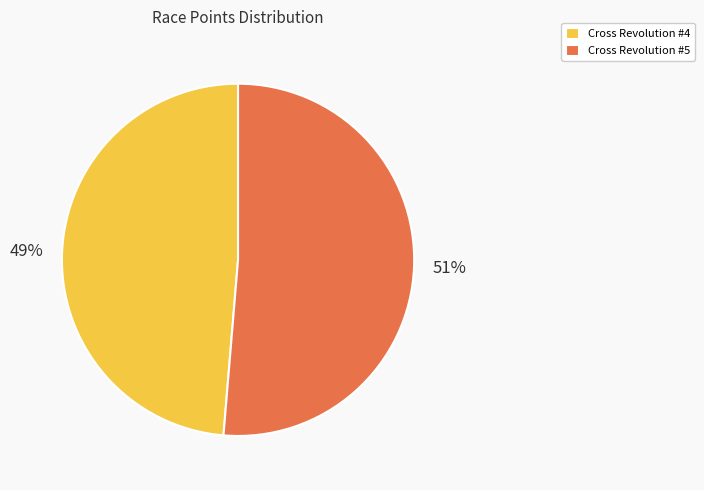

Rank the categories by value from lowest to highest.

Cross Revolution #4, Cross Revolution #5